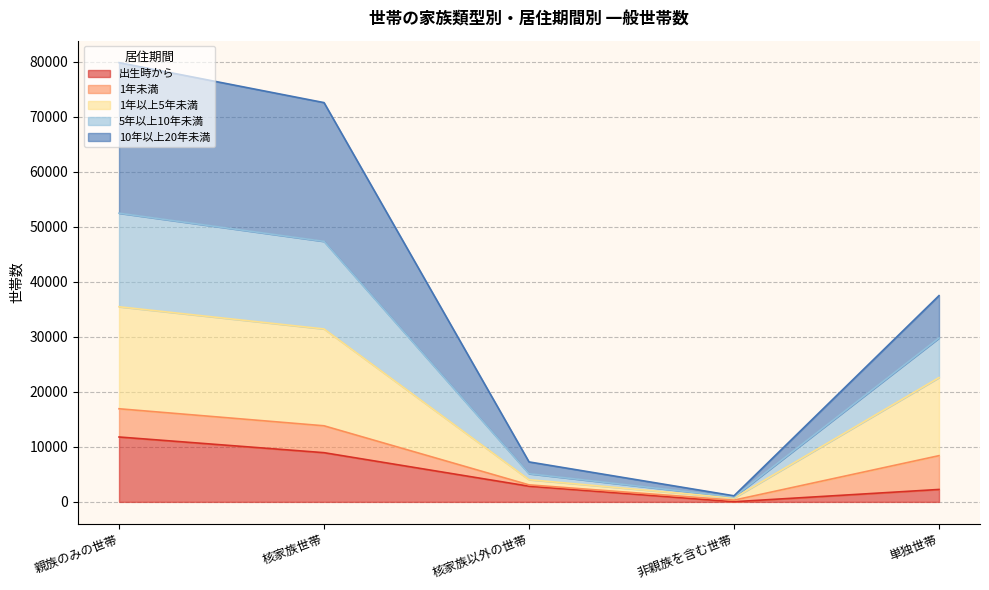

What is the lowest value of the 出生時から series?

31